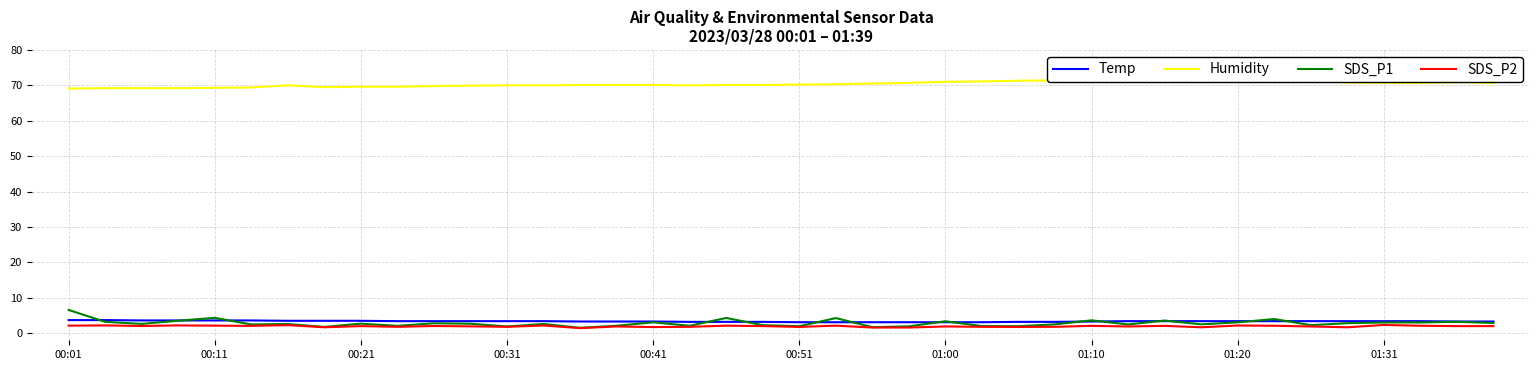

True or false: Humidity and SDS_P2 cross at least once.

False